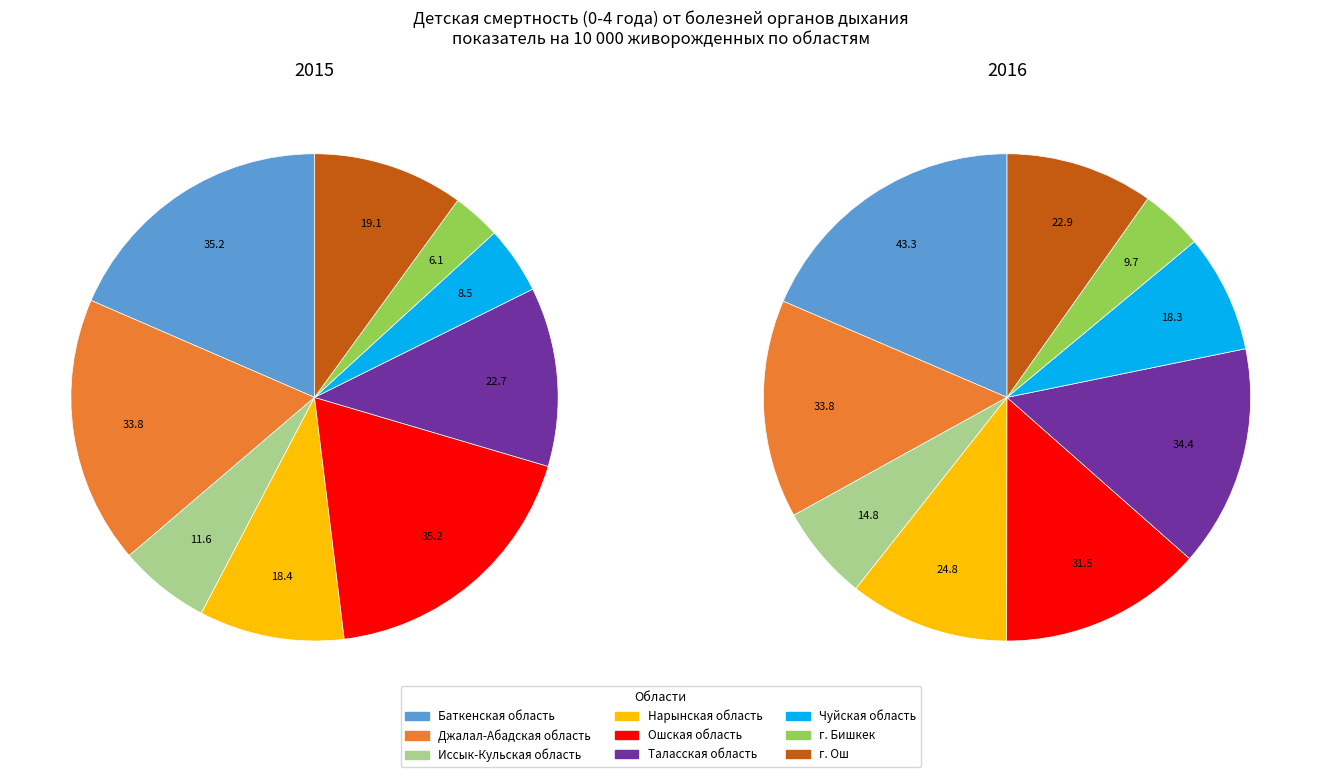

Does 3 account for over 50% of the chart?

No